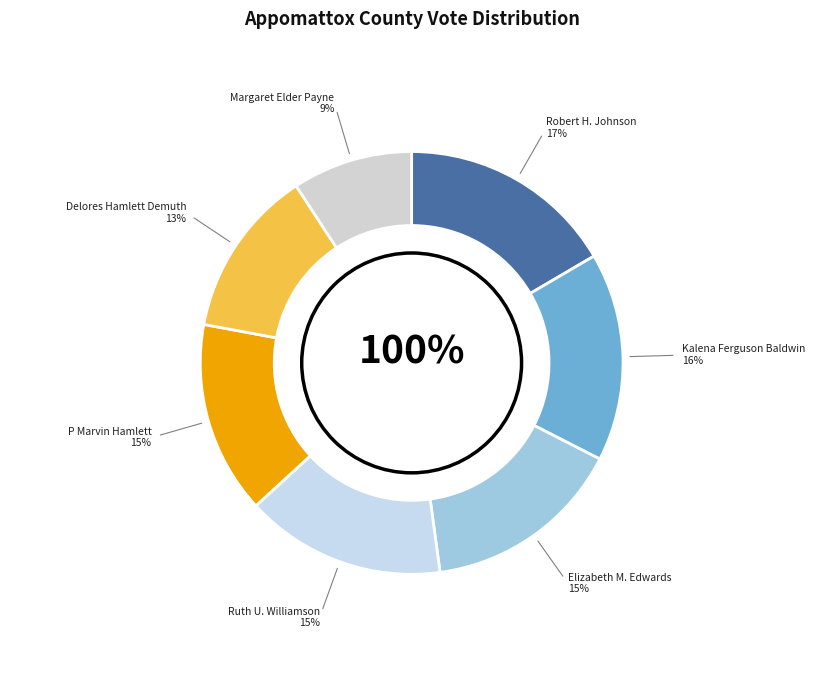

Count the number of slices in the pie.

7